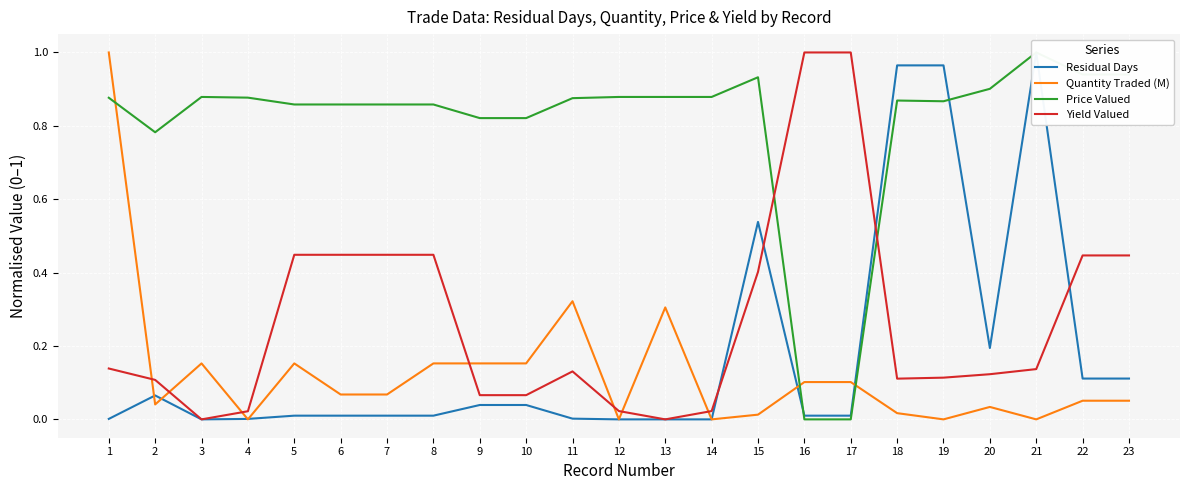

Where is Price Valued nearest to the value 0?

16